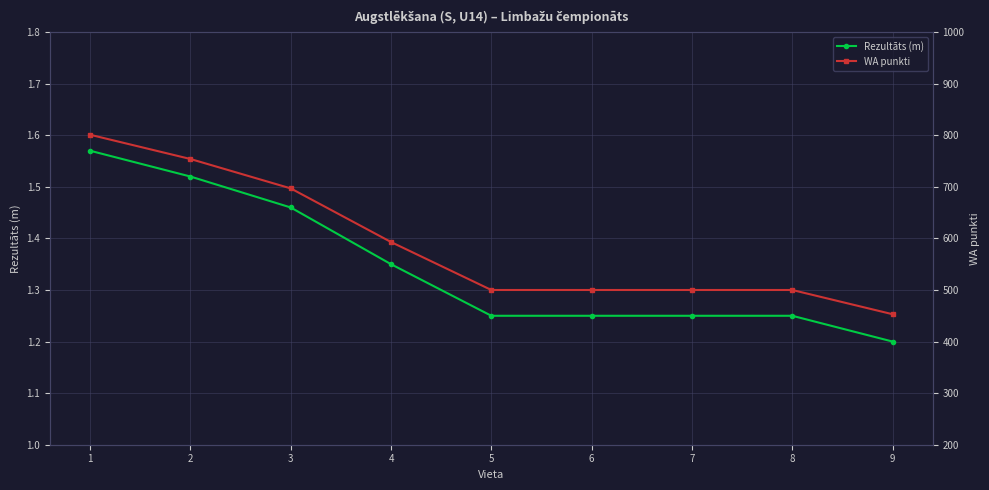

True or false: WA punkti and Rezultāts (m) intersect in this chart.

False